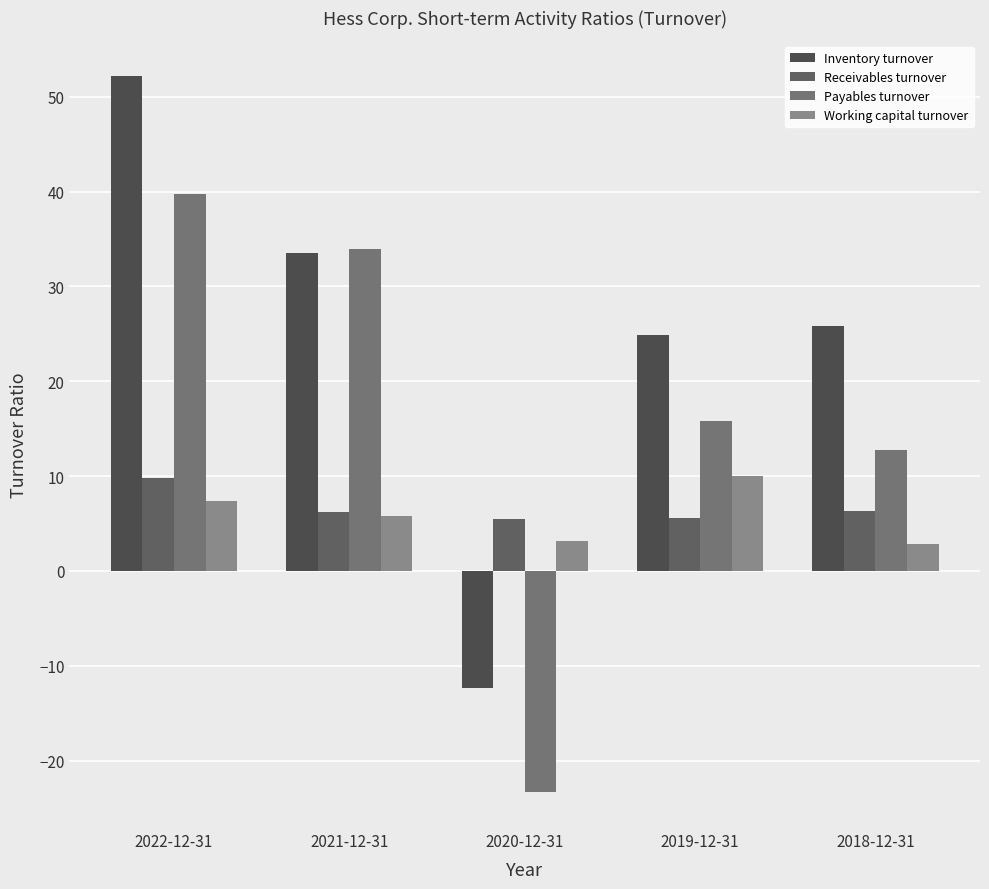

Which series has the widest spread of values?

Inventory turnover